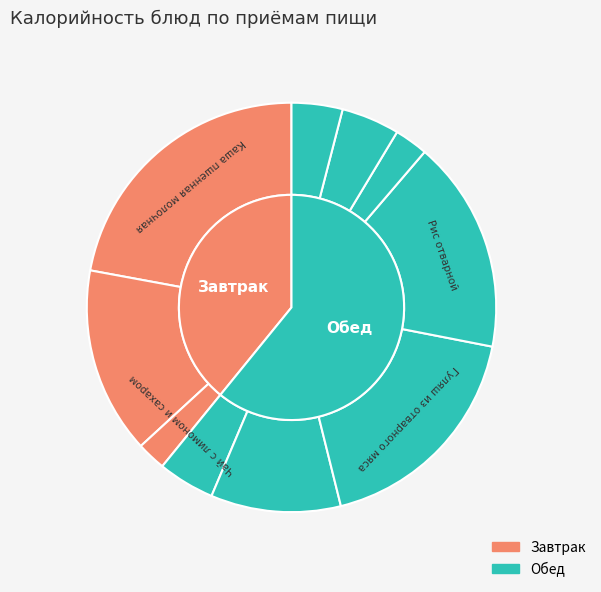

Is the sum of Хлеб пшеничный and Чай с лимоном и сахаром greater than half?

No